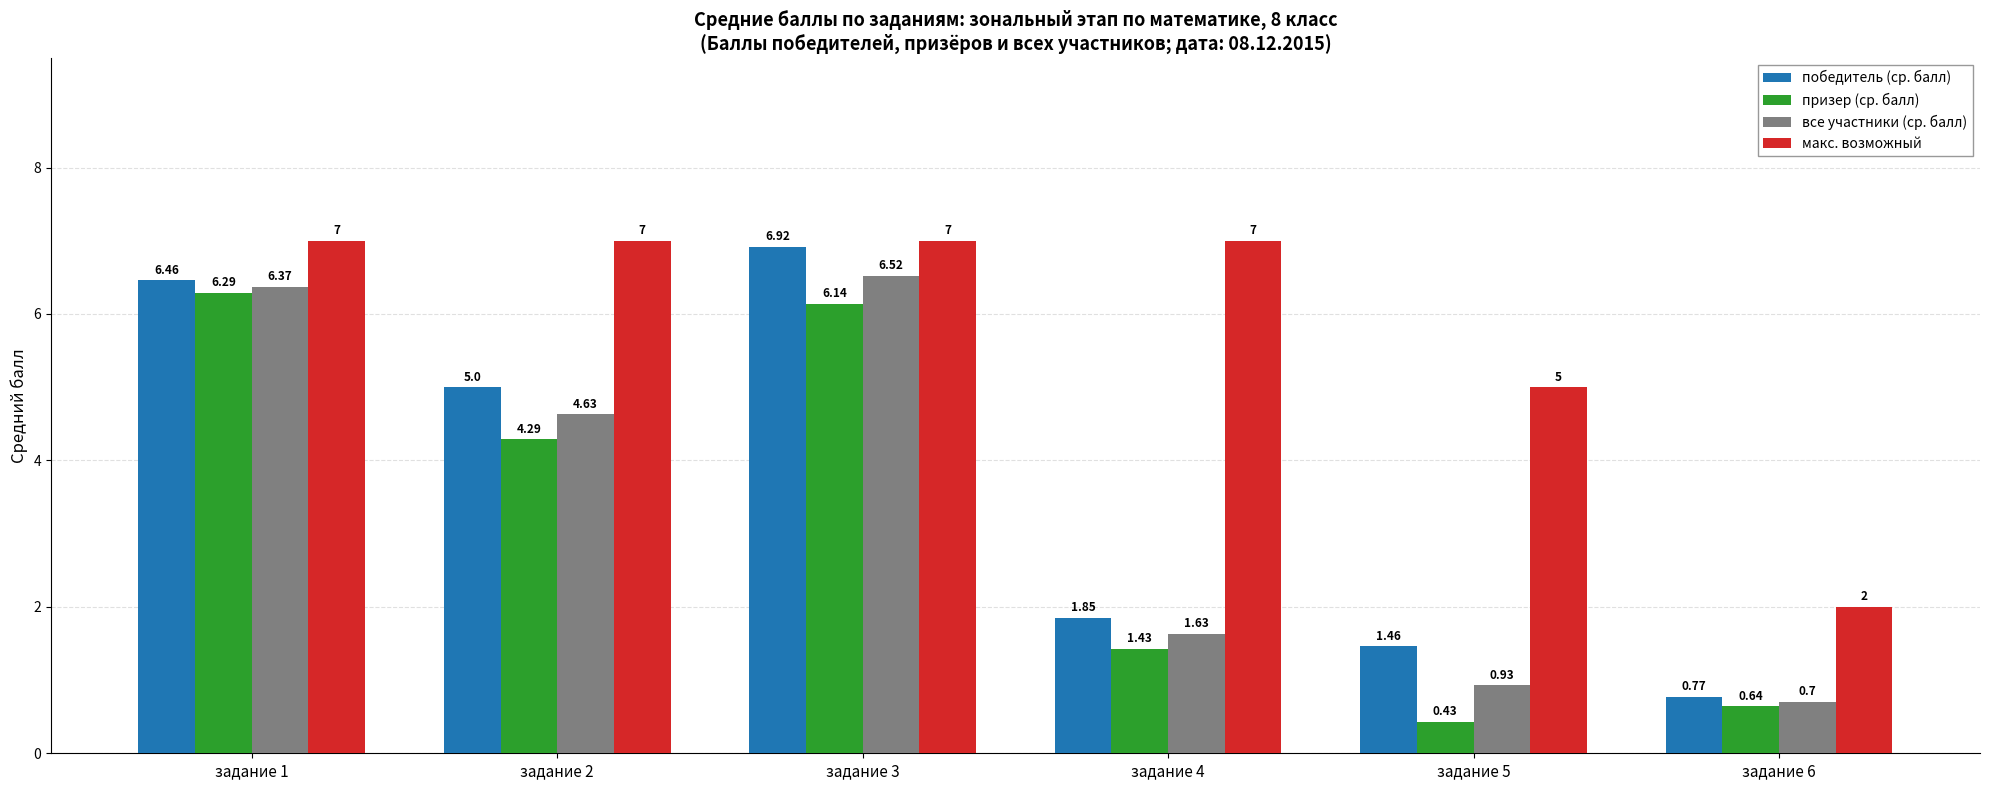

Which series has the largest range (max minus min)?

победитель (ср. балл)